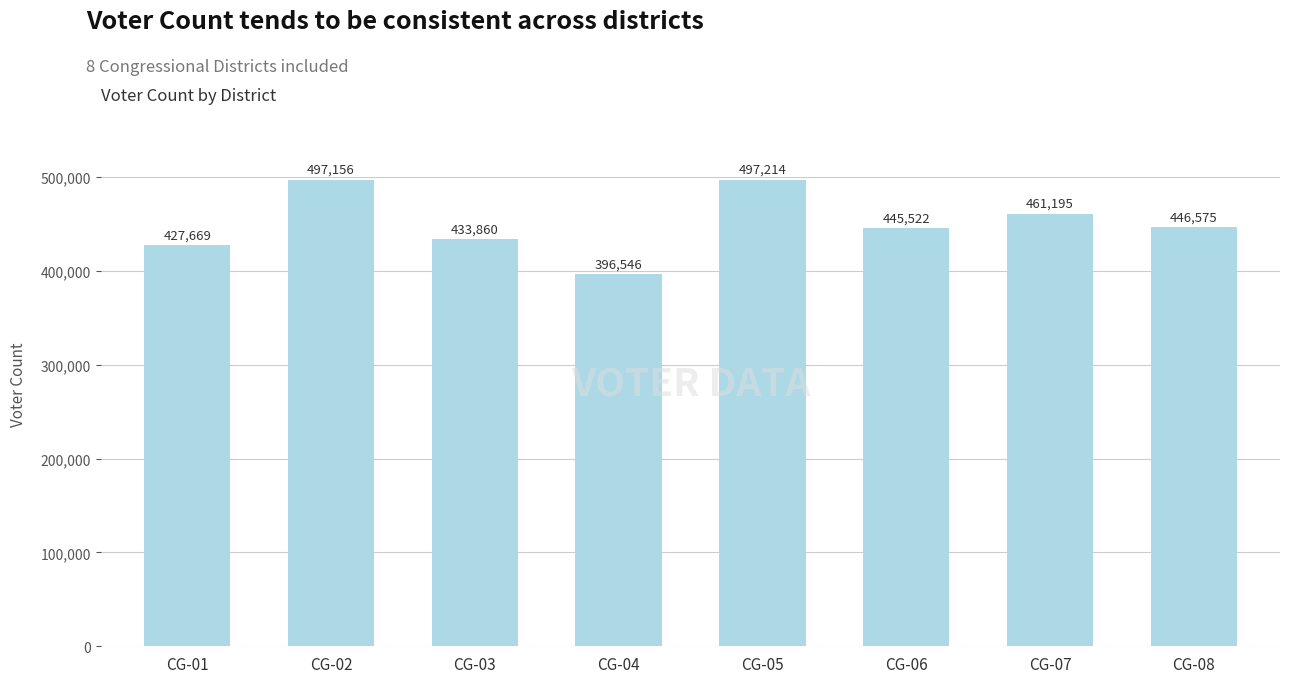

What is the smallest value displayed?

396546